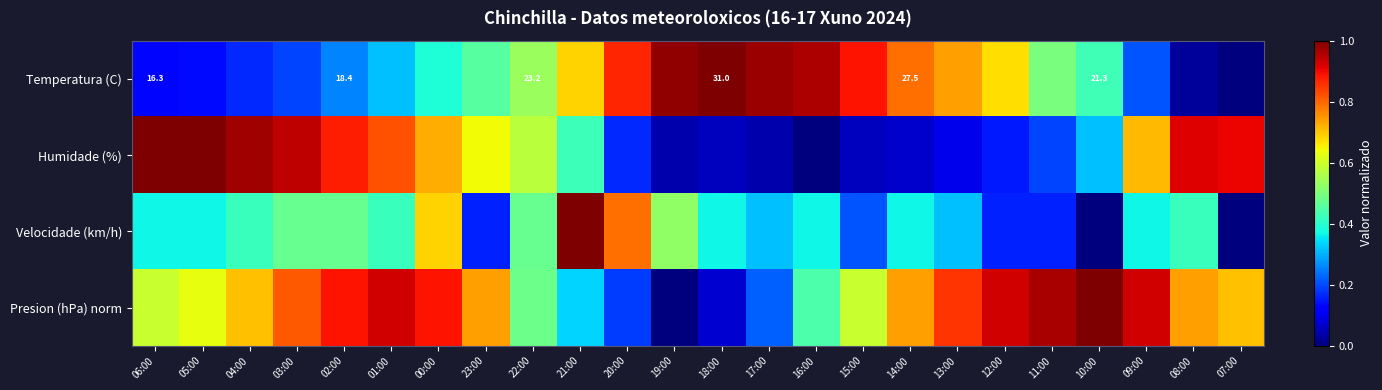

What is the maximum value for Presion (hPa) norm?

1.0